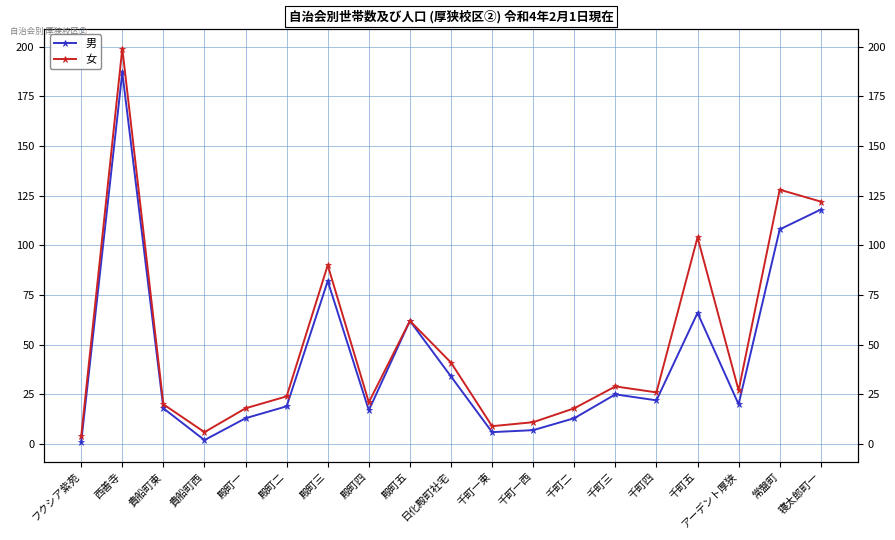

True or false: 男 and 女 intersect in this chart.

False